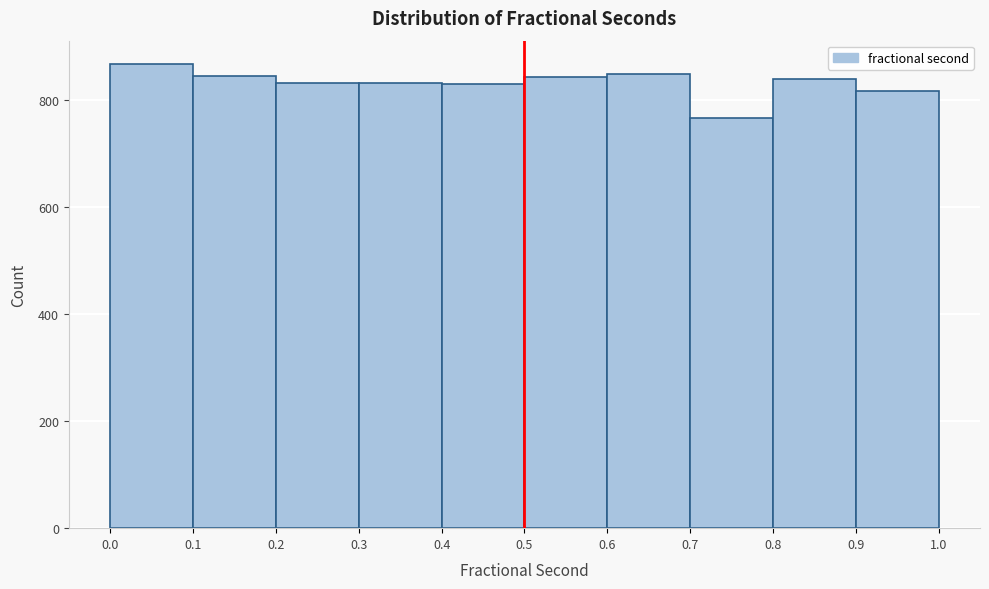

Reading left to right, list every bar in this chart as the range it spans on the x-axis followed by its height. The values are not printed on the chart, so give them approximately, as read against the axis.

0.0 to 0.1: 860
0.1 to 0.2: 840
0.2 to 0.3: 840
0.3 to 0.4: 840
0.4 to 0.5: 840
0.5 to 0.6: 840
0.6 to 0.7: 840
0.7 to 0.8: 760
0.8 to 0.9: 840
0.9 to 1.0: 820